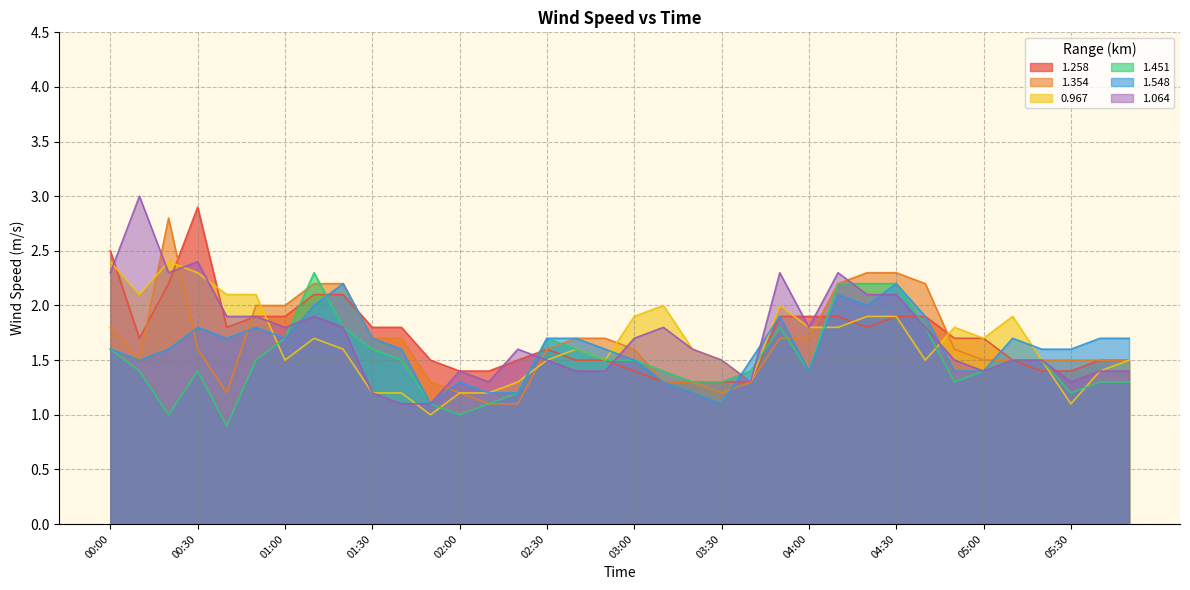

List the series in order of their peak value, lowest first.

1.548, 1.451, 0.967, 1.354, 1.258, 1.064